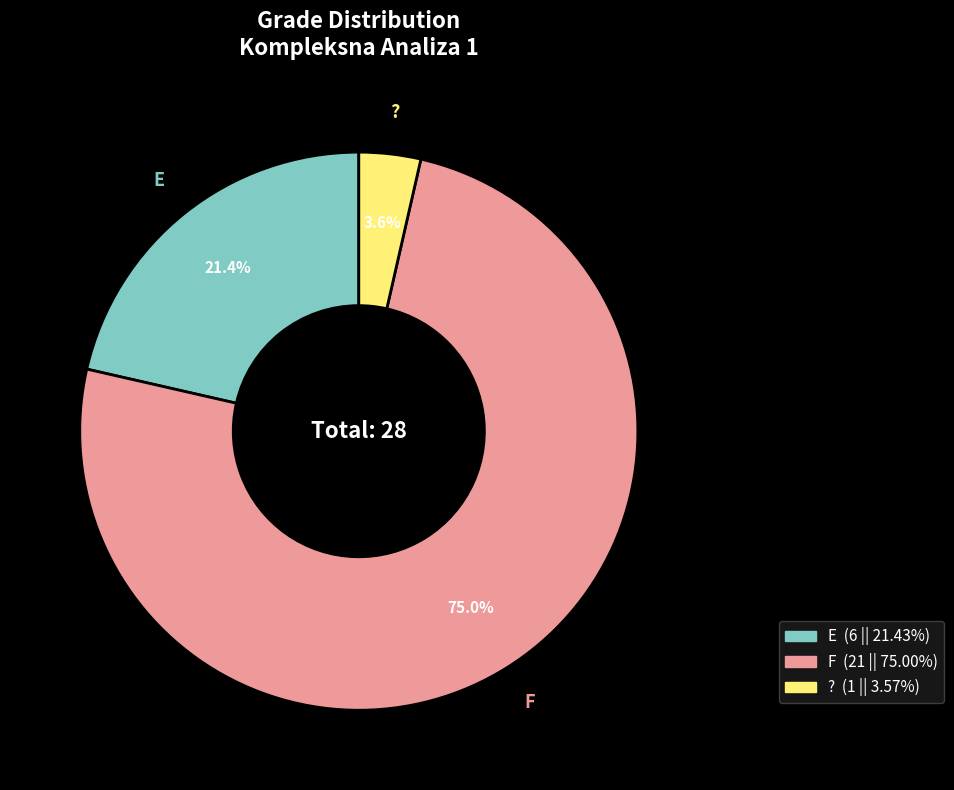

Combined, what portion of the pie is E and F?

96.4%